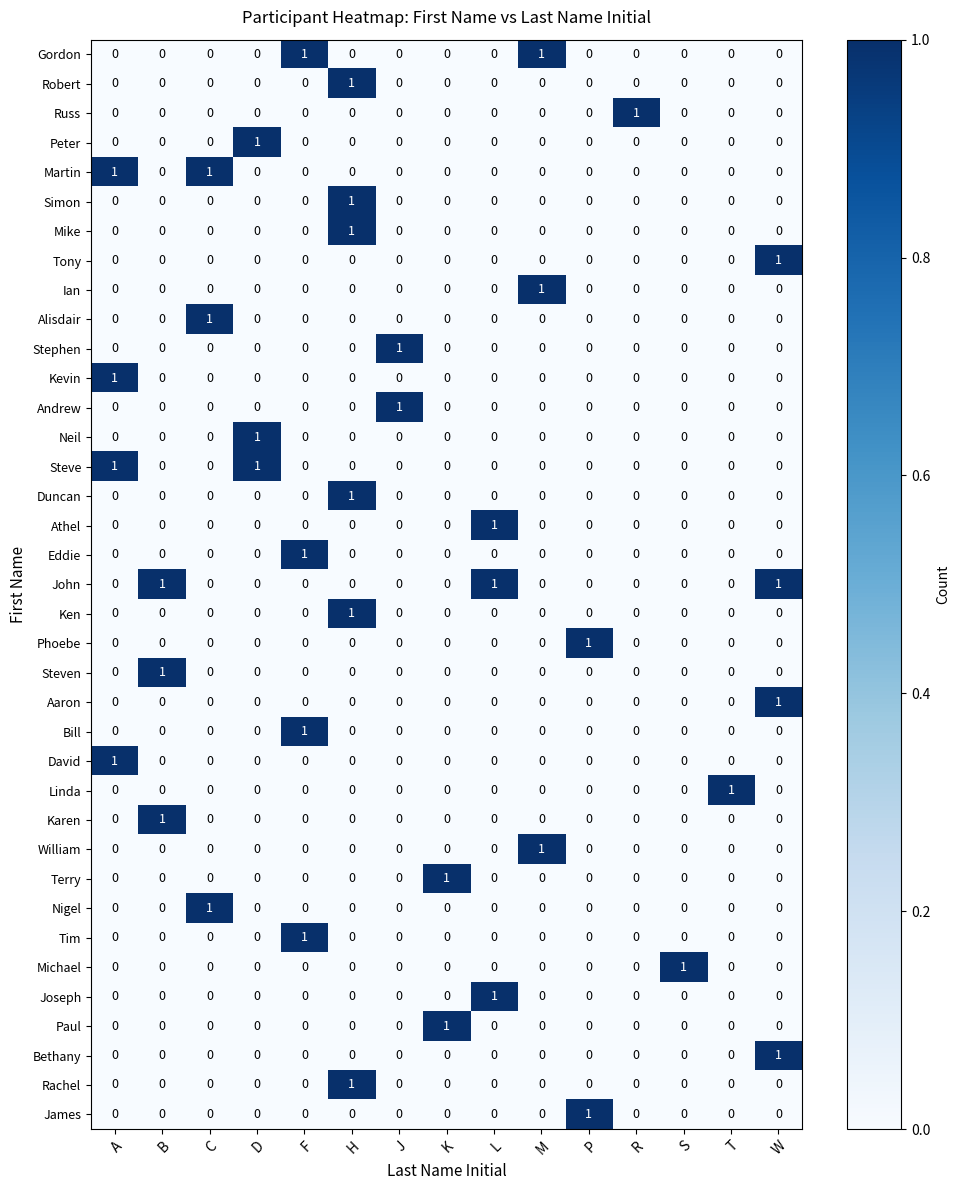

How many Nigel values are between 0 and 1?

15